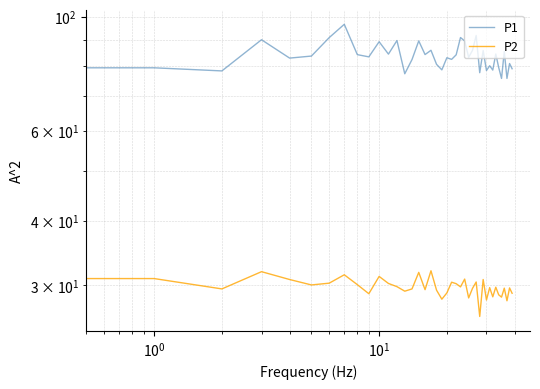

What is the average value of the P1 series?

83.9